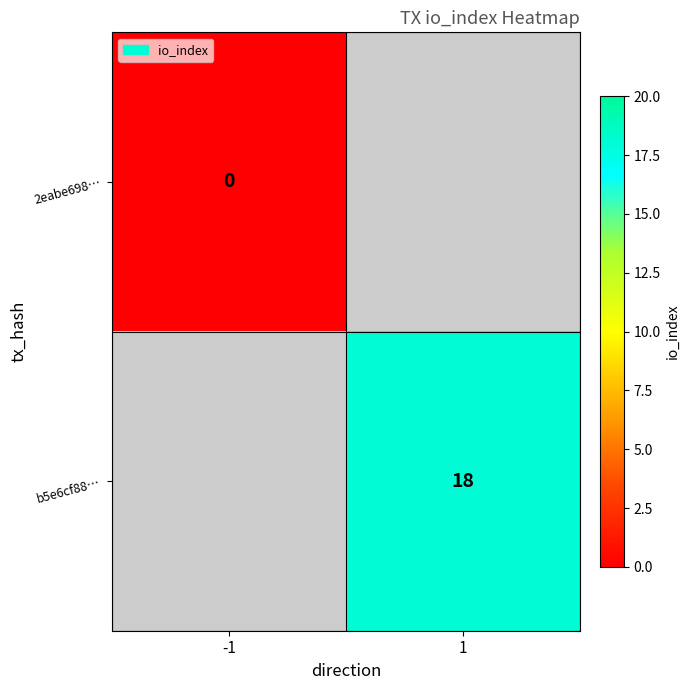

The b5e6cf88… series shows 18 at 1. True or false?

True